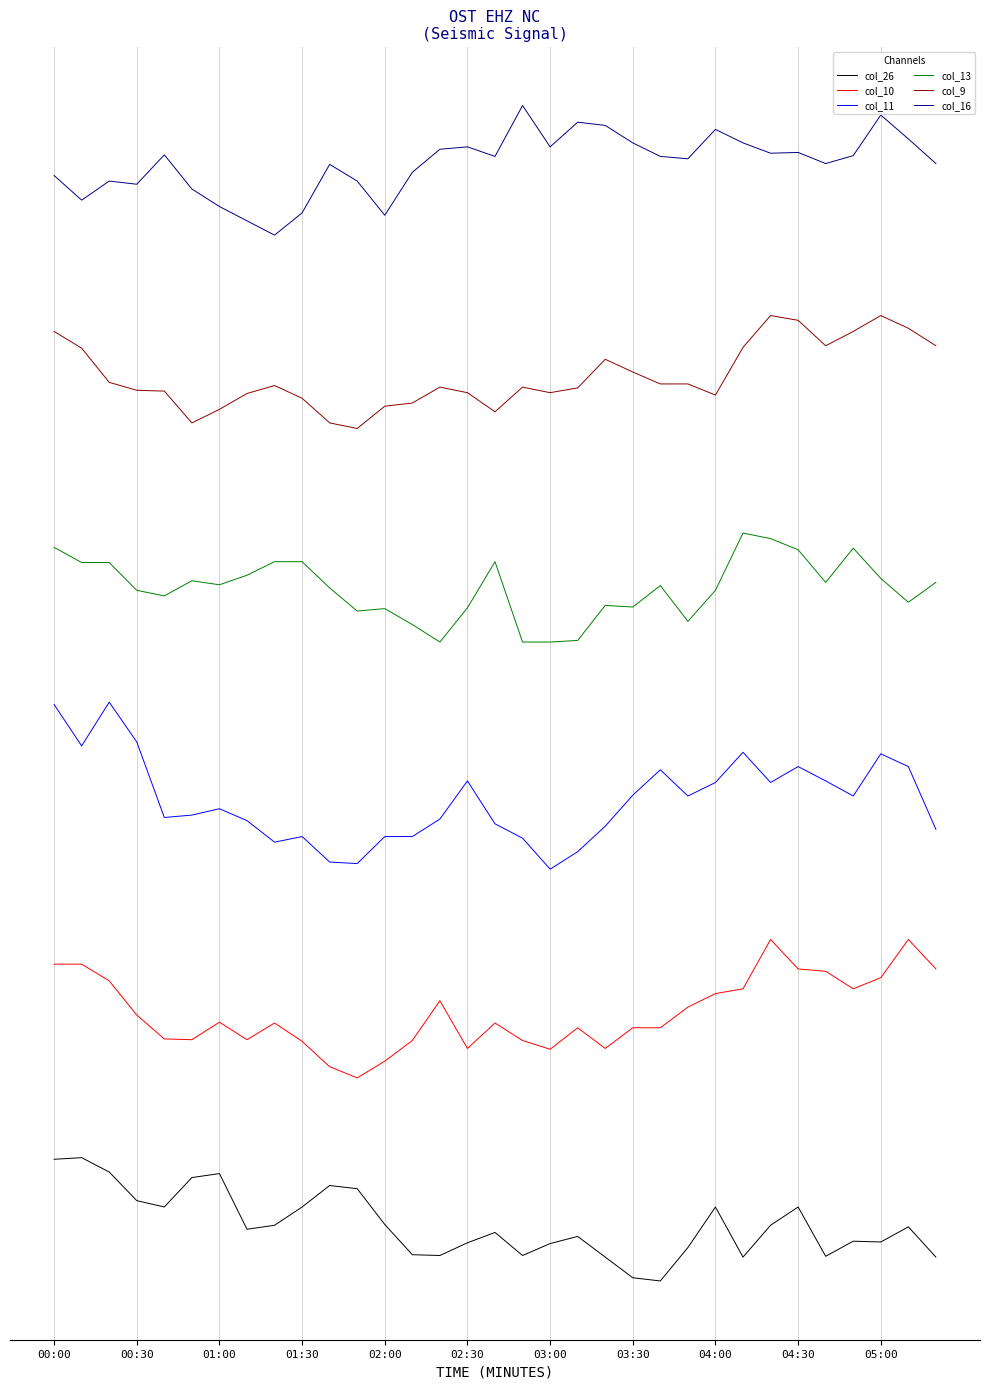

Is this an area chart (filled region under the line)?

No